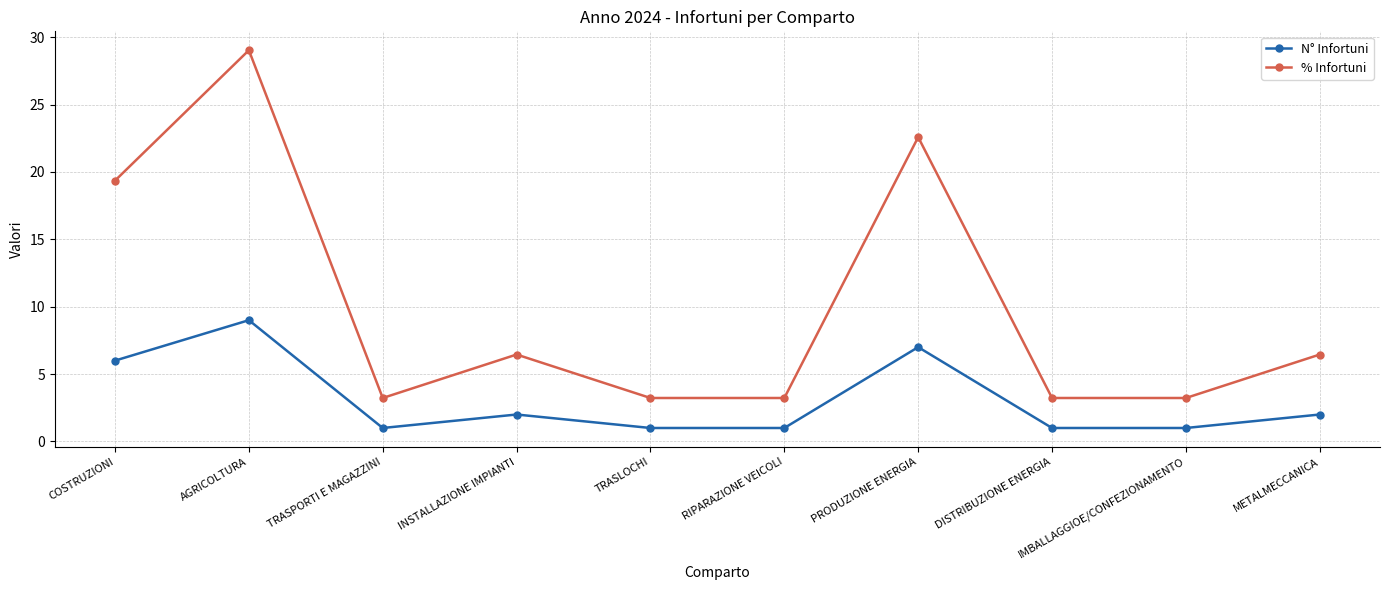

How many lines are shown in the chart?

2